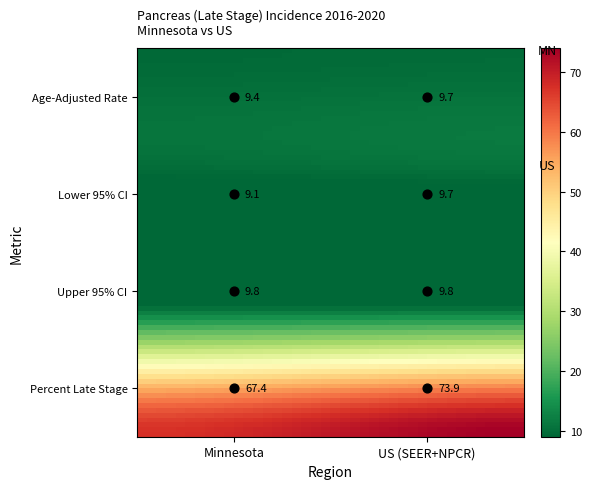

Reading left to right, extract all data points from this chart.

Minnesota: 9.4	9.1	9.8	67.4
US (SEER+NPCR): 9.7	9.7	9.8	73.9